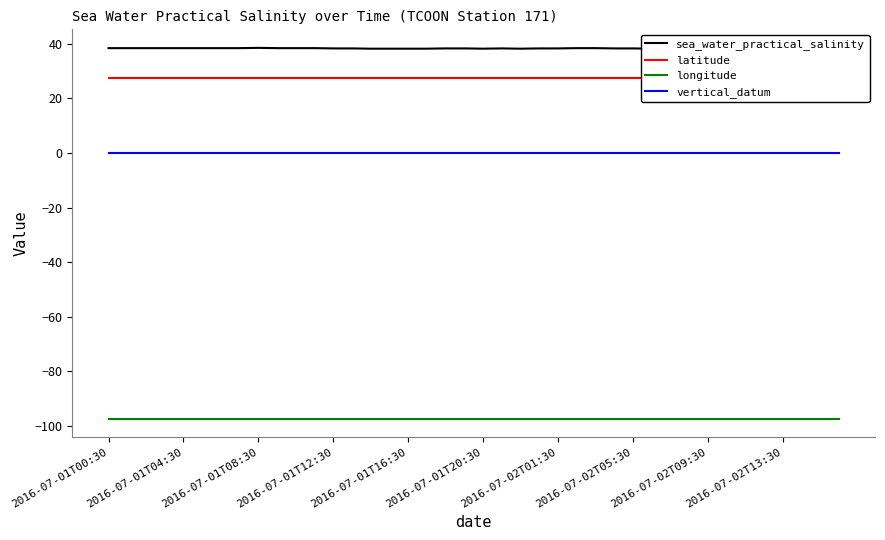

What is the minimum value for longitude?

-97.3